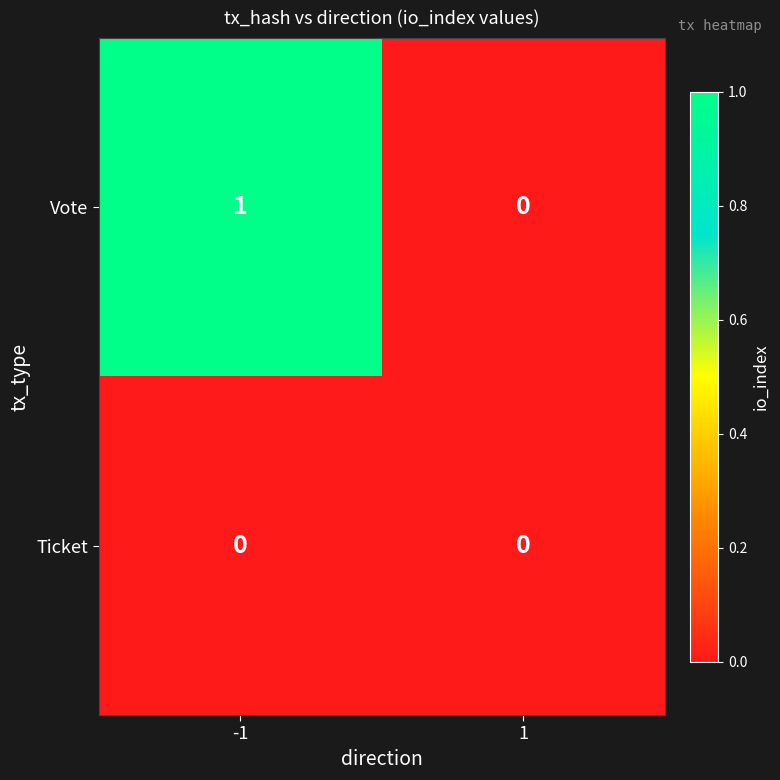

Rank the series by their average value, from lowest to highest.

Ticket, Vote